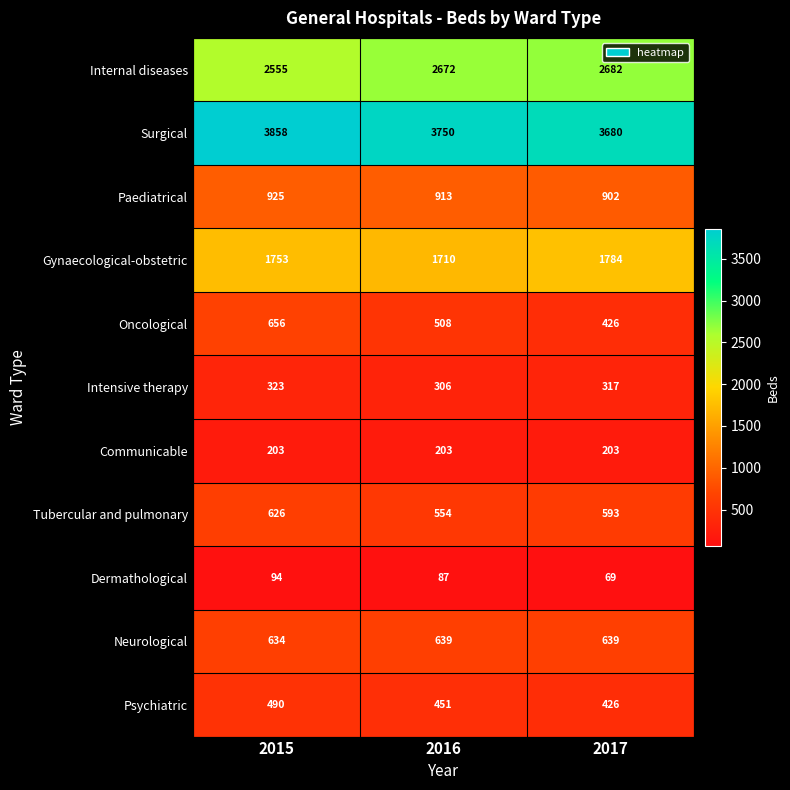

What is the total value across all series at 2015?

12117